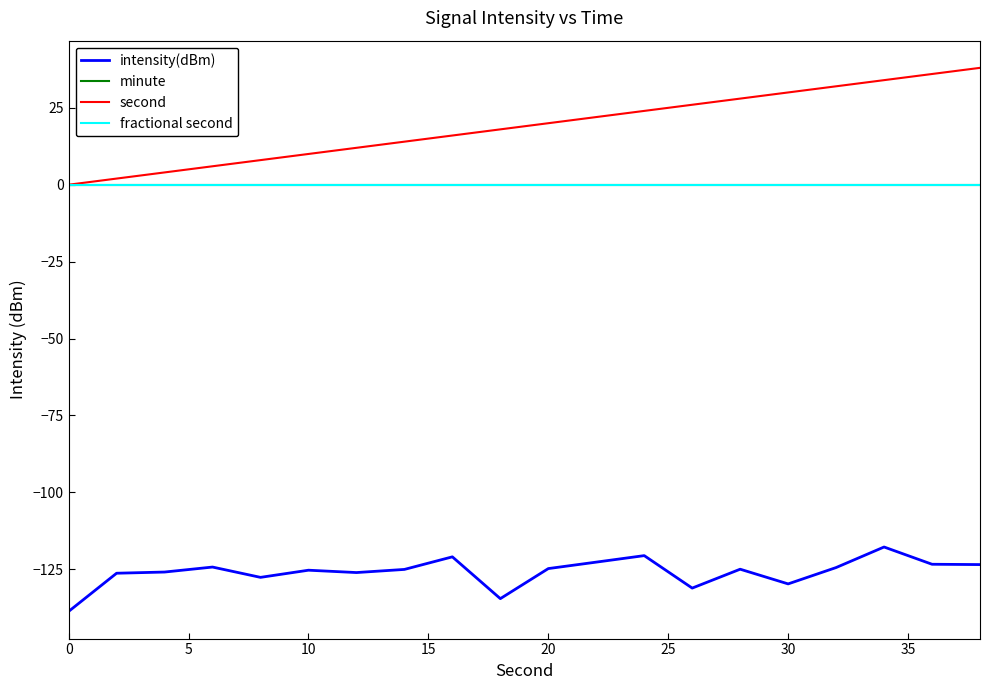

What is the average value of the second series?

19.0